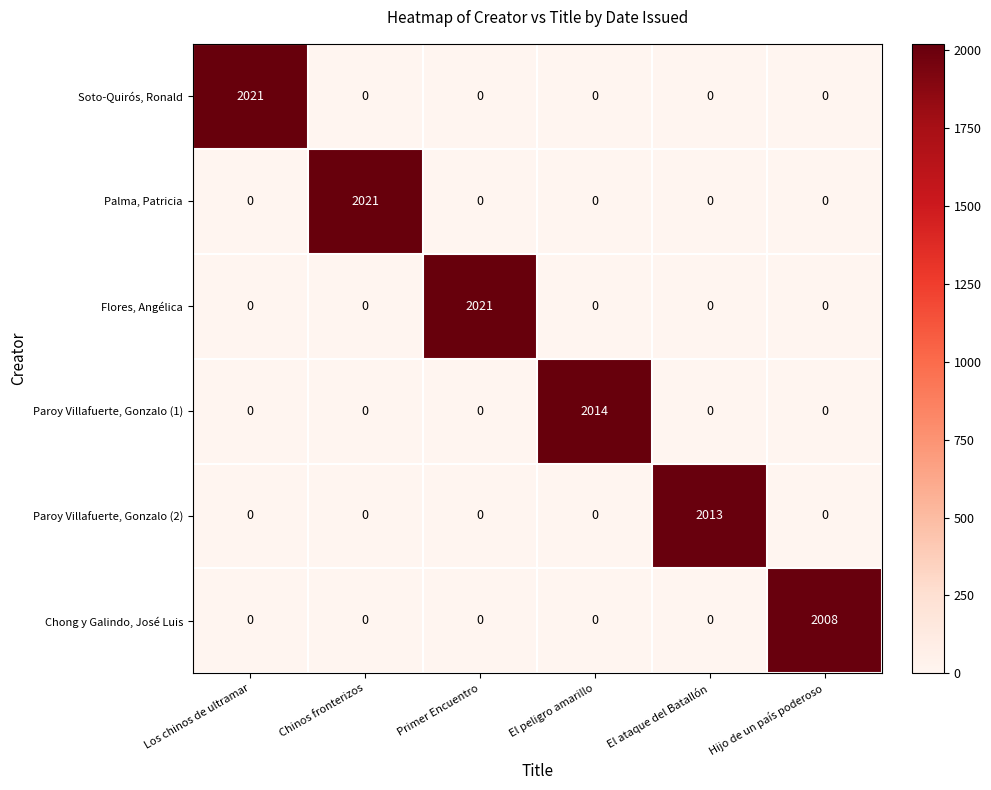

True or false: Soto-Quirós, Ronald has a value of -1230 at Chinos fronterizos.

False